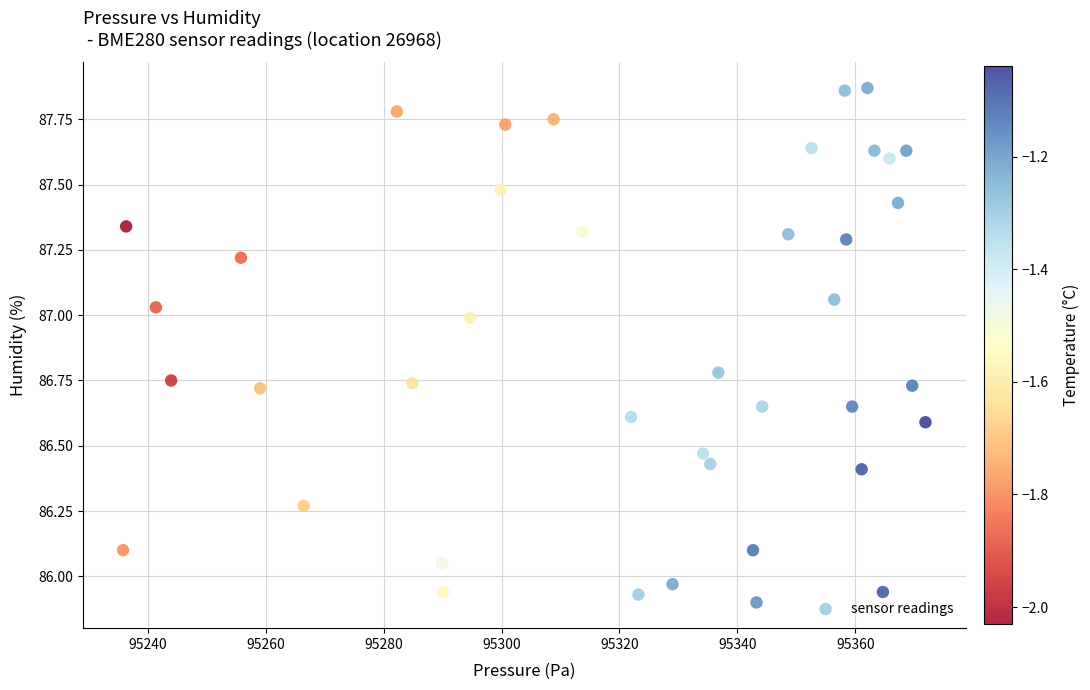

What is the range of Y values (max minus min)?

2.0